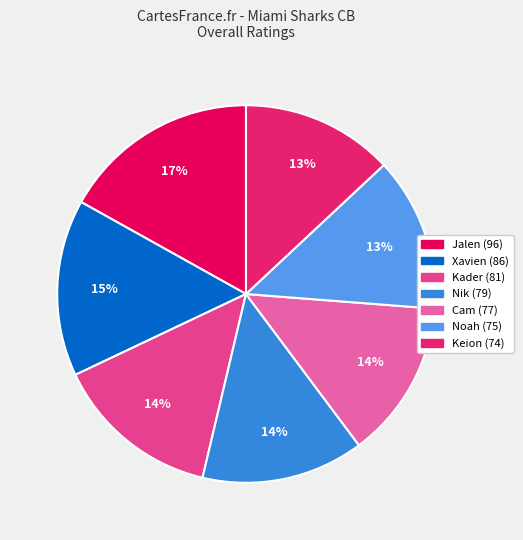

Which has a higher value, Xavien or Keion?

Xavien